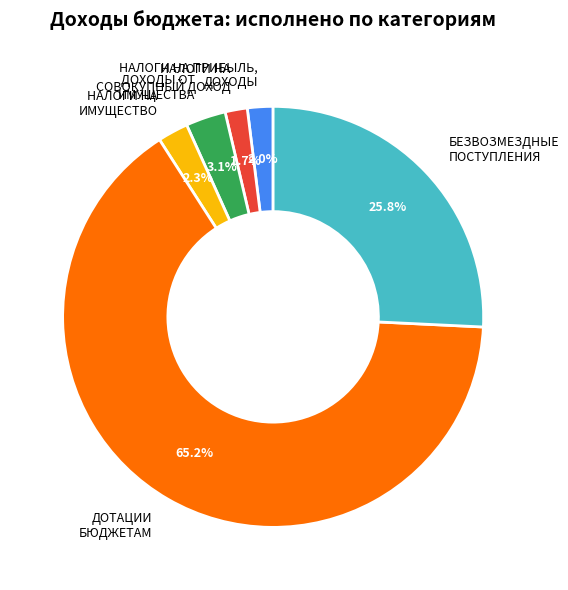

Which category has the biggest portion of the pie?

ДОТАЦИИ БЮДЖЕТАМ